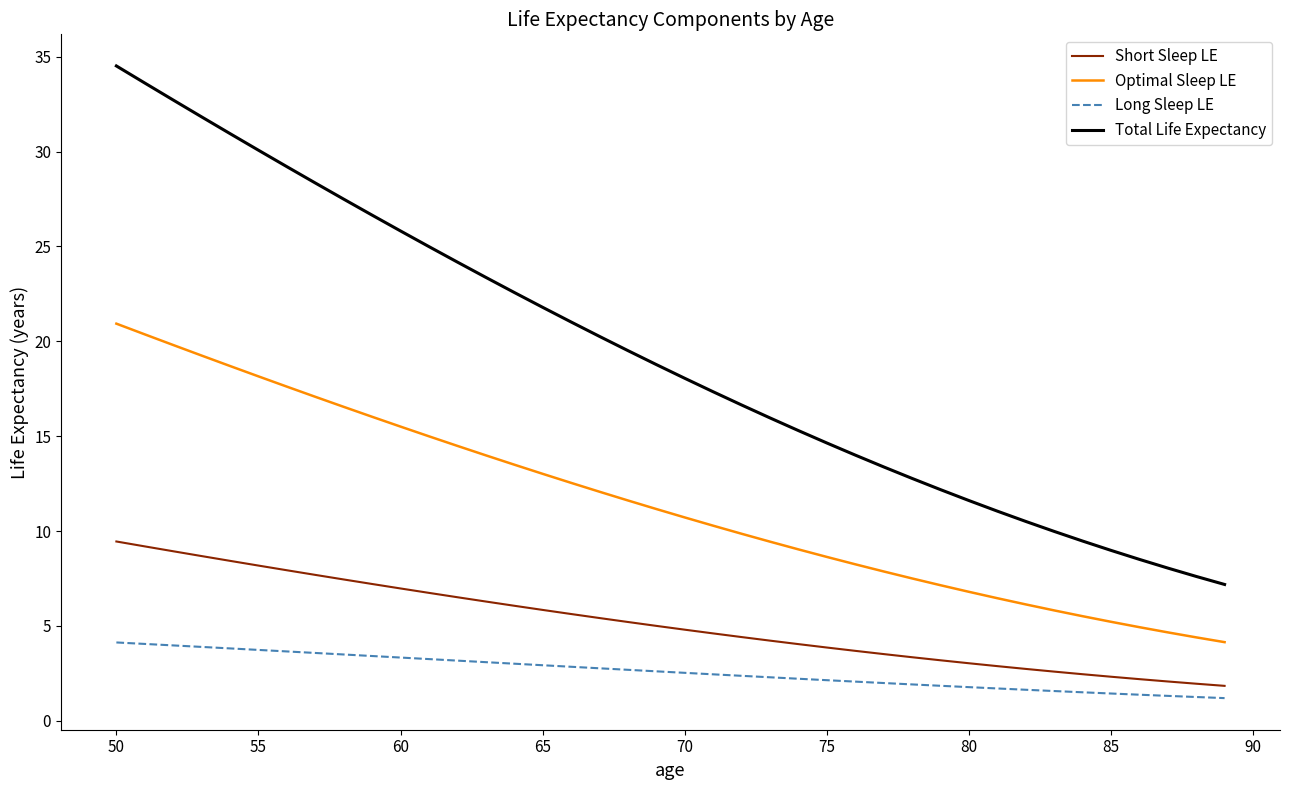

True or false: Total Life Expectancy and Long Sleep LE cross at least once.

False